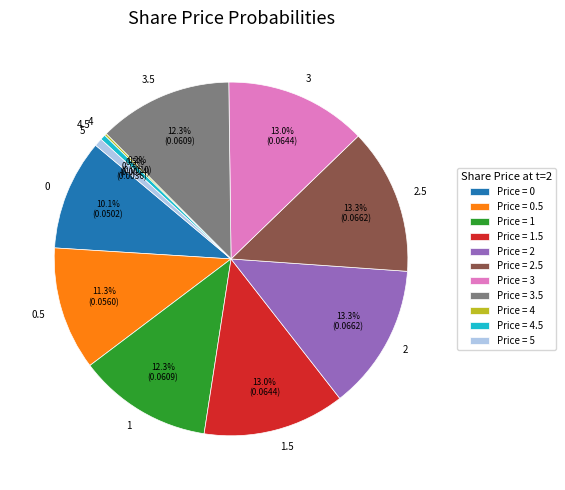

Which has a higher value, 0.5 or 5?

0.5